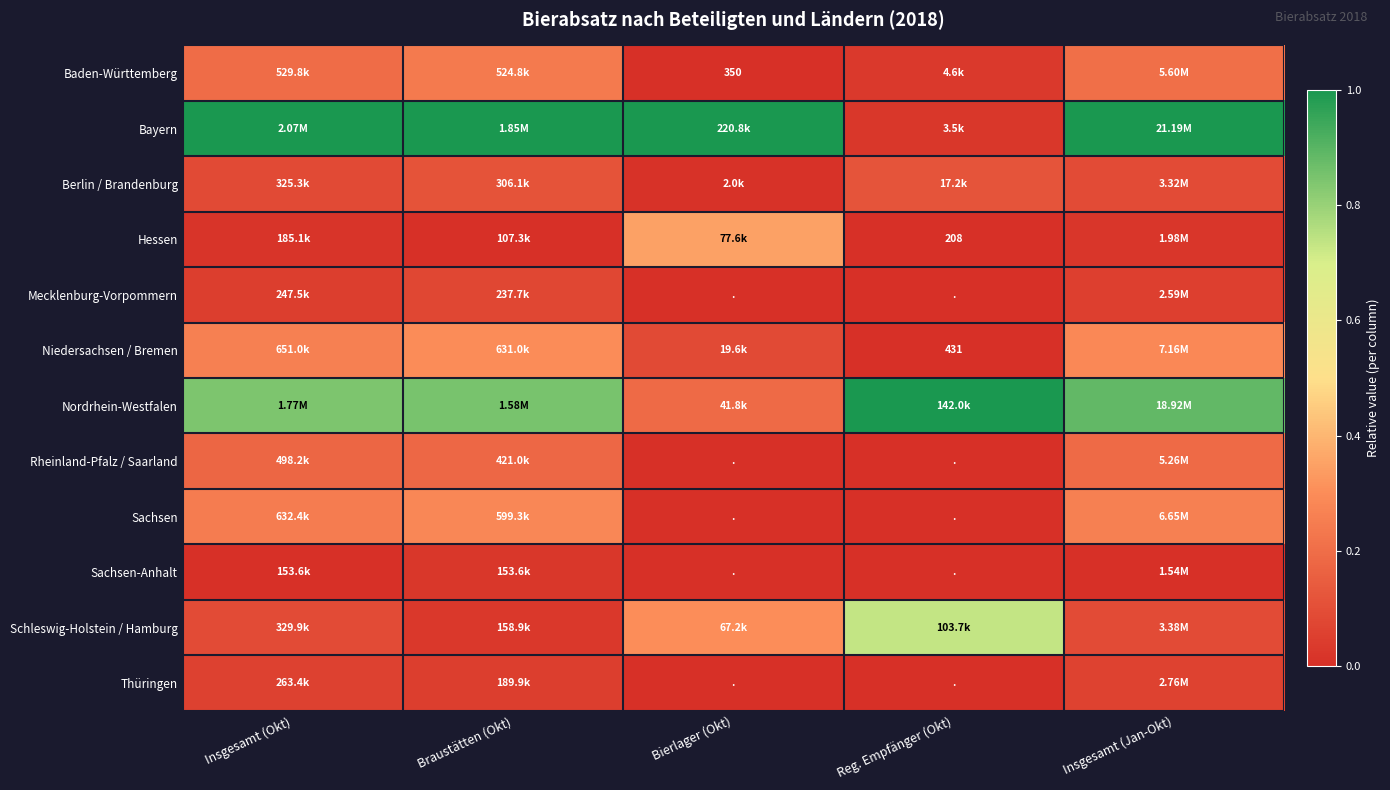

How many values in Mecklenburg-Vorpommern are above zero?

3